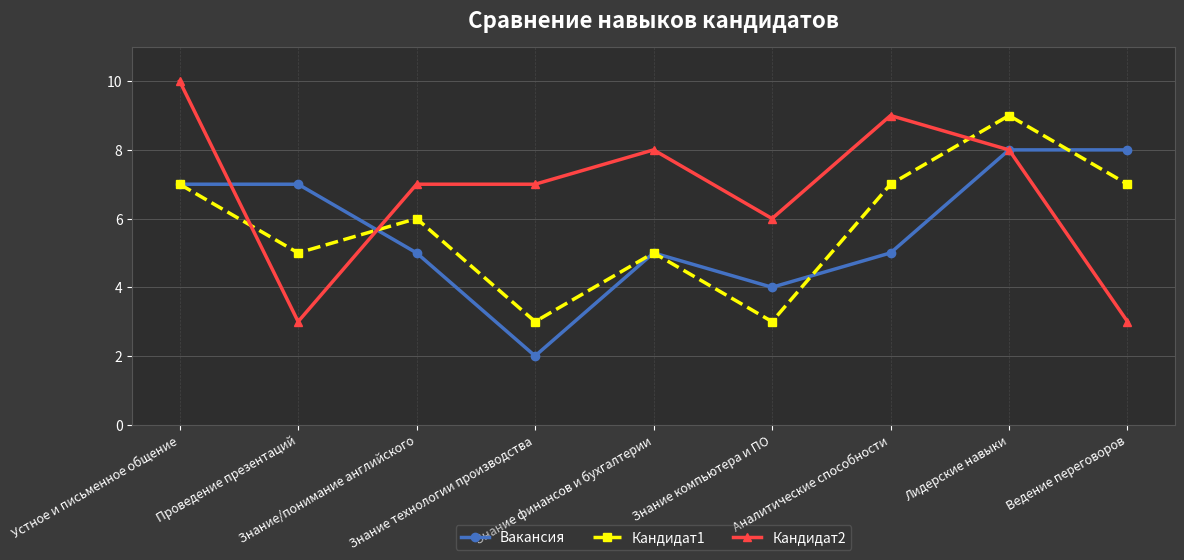

The Кандидат2 series shows 12 at Знание финансов и бухгалтерии. True or false?

False